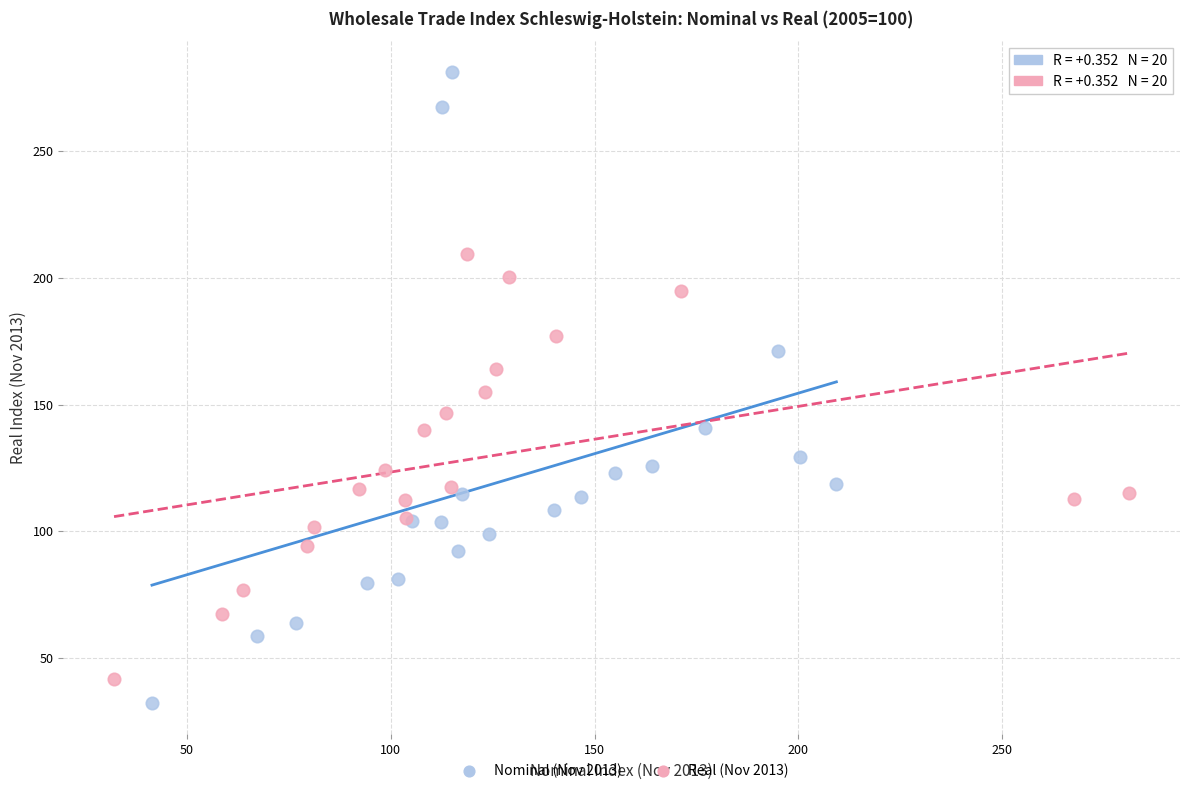

Which series contains the highest Y value?

Nominal (Nov 2013)